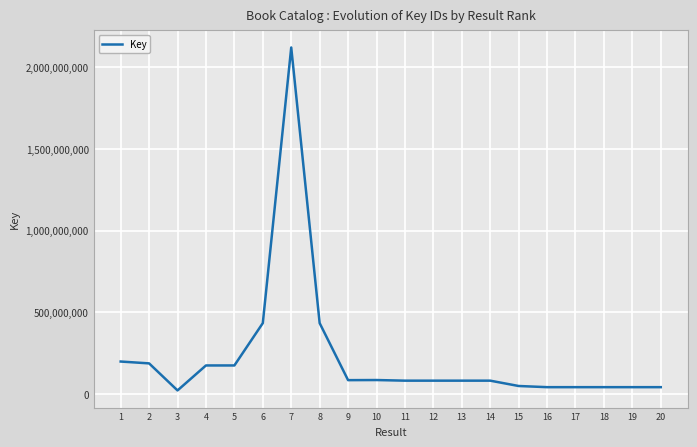

What is the change in value from 16 to 18?

+326